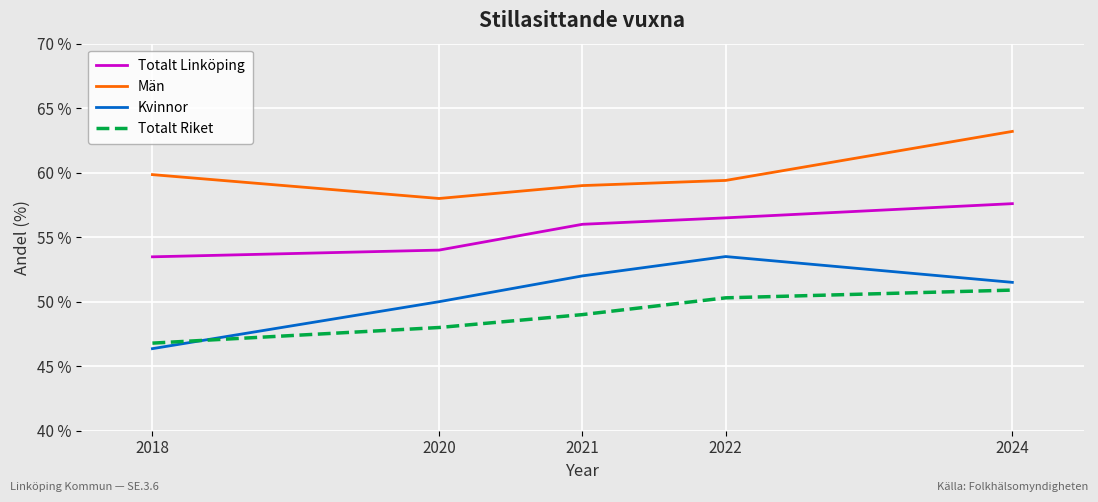

Read the Totalt Linköping value at 2020.

54.0